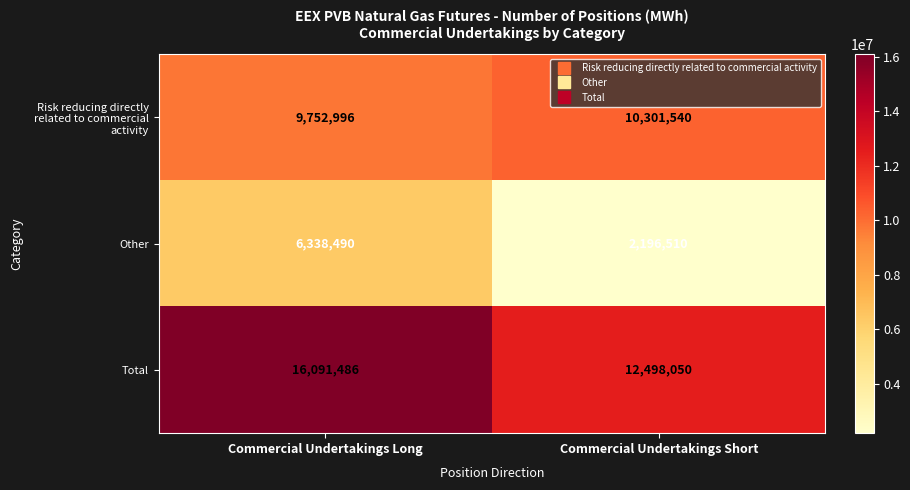

Read the Risk reducing directly related to commercial activity value at Commercial Undertakings Short, to the nearest 50.

10301550